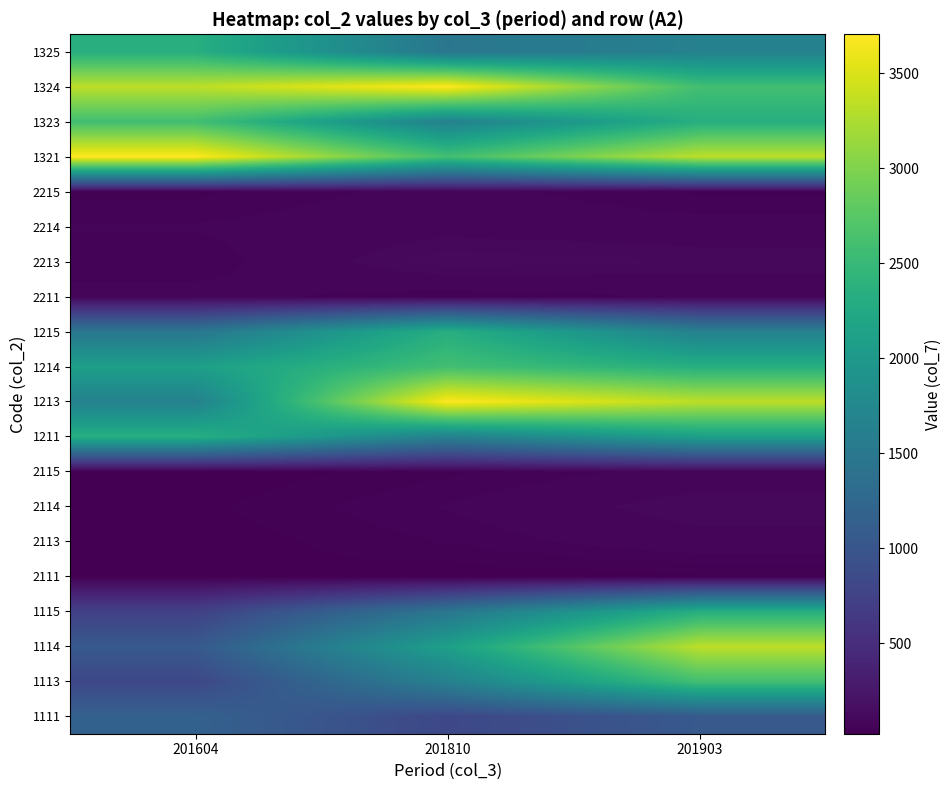

Rank the series at 201903 from lowest to highest value.

2111, 2215, 2211, 2115, 2214, 2113, 2114, 2213, 1111, 1215, 1325, 1211, 1115, 1214, 1323, 1113, 1324, 1114, 1213, 1321